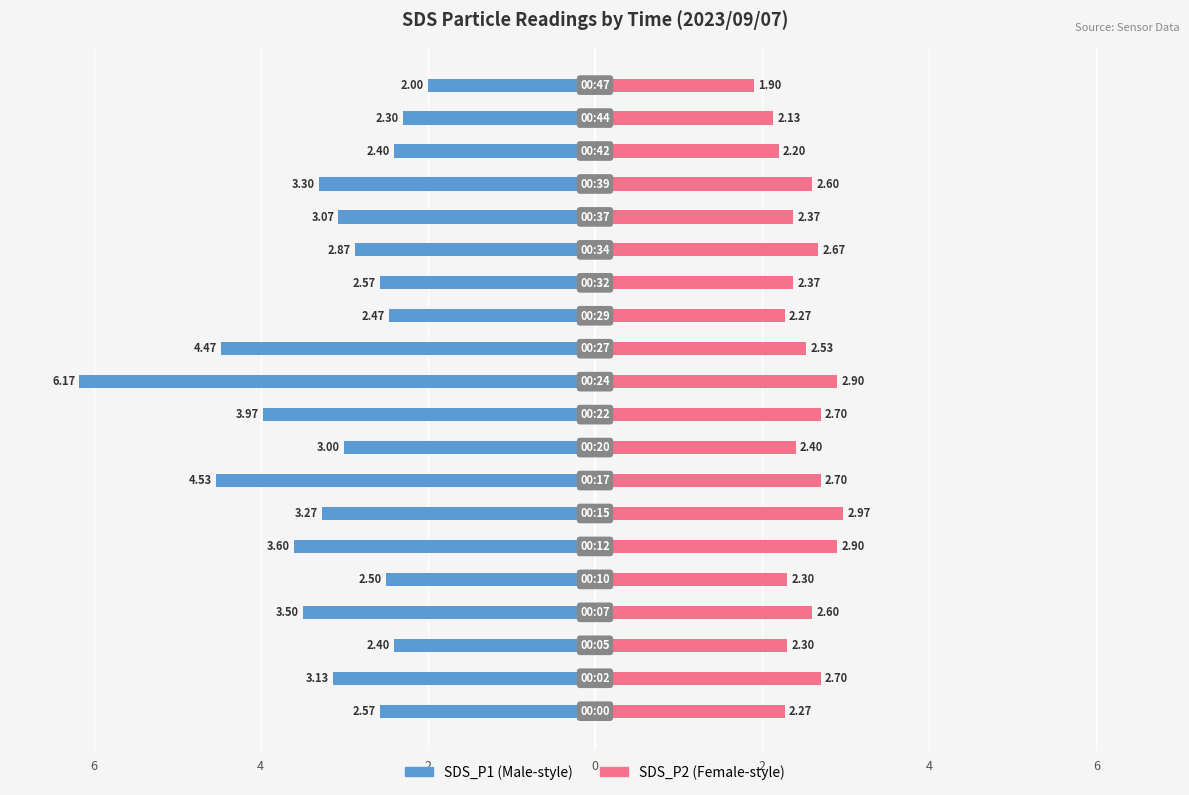

Count the number of data series in this chart.

2